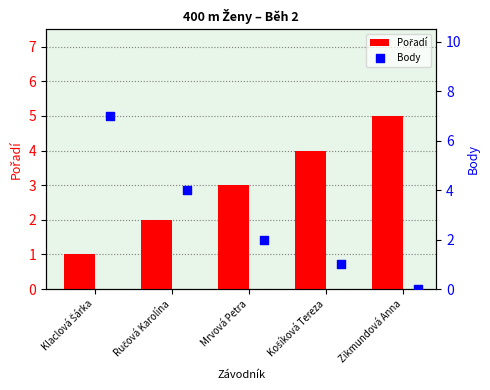

Which series has the largest total across all categories?

Pořadí